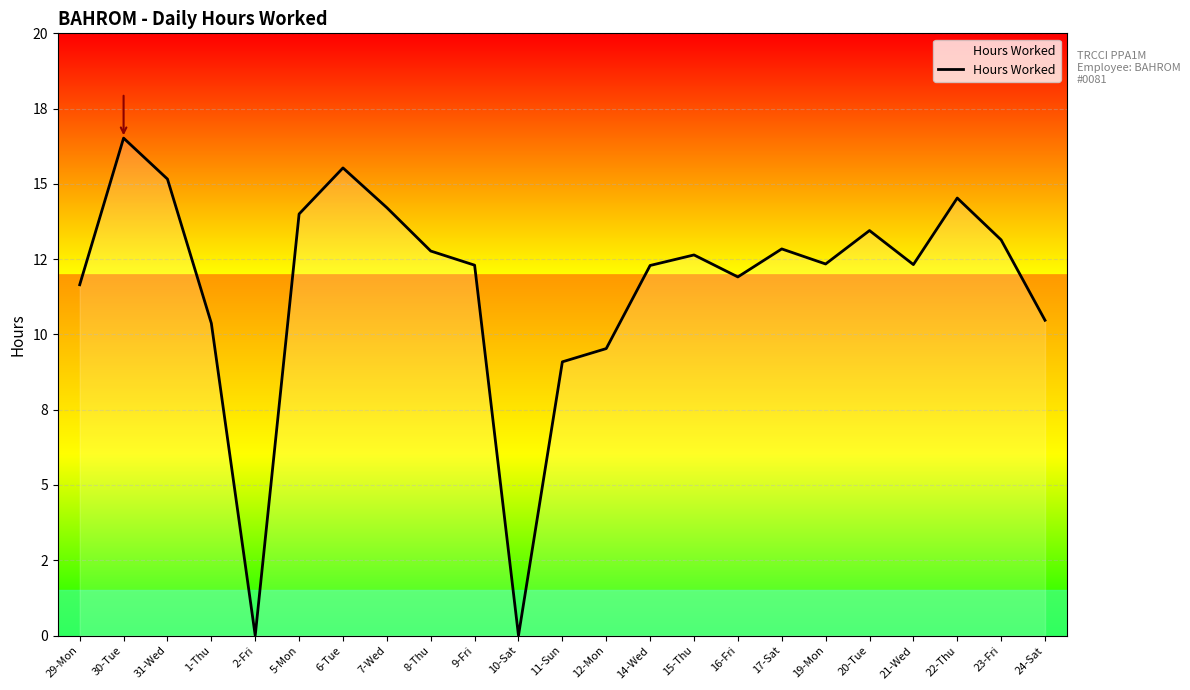

What is the difference between the values at 19-Mon and 31-Wed?

2.8